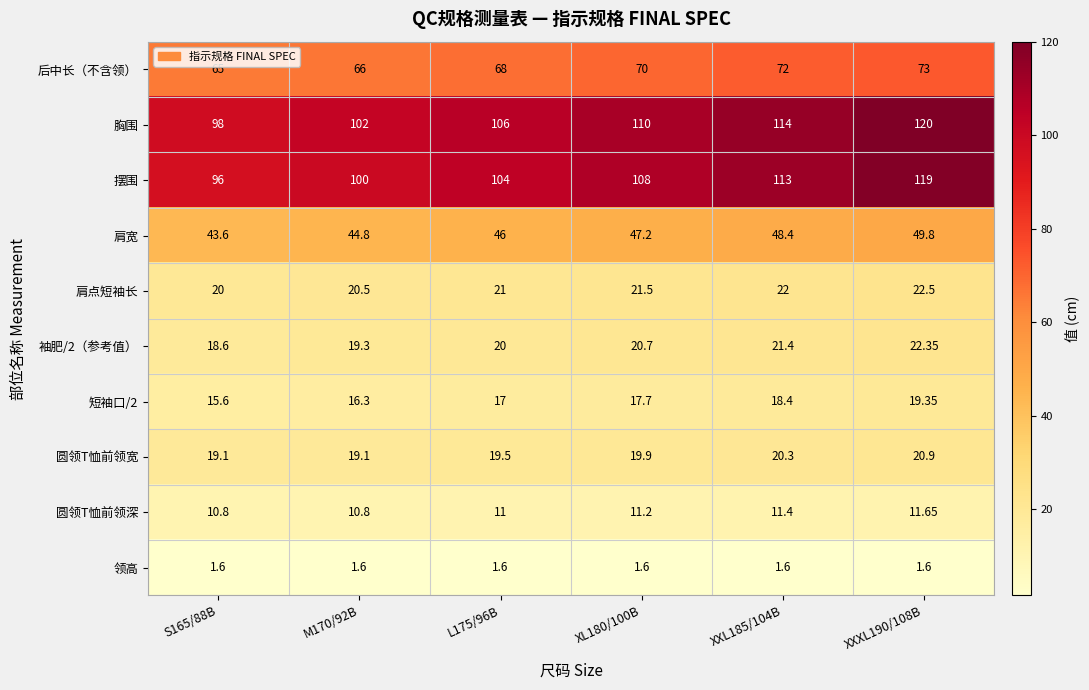

Which series has the largest range (max minus min)?

摆围